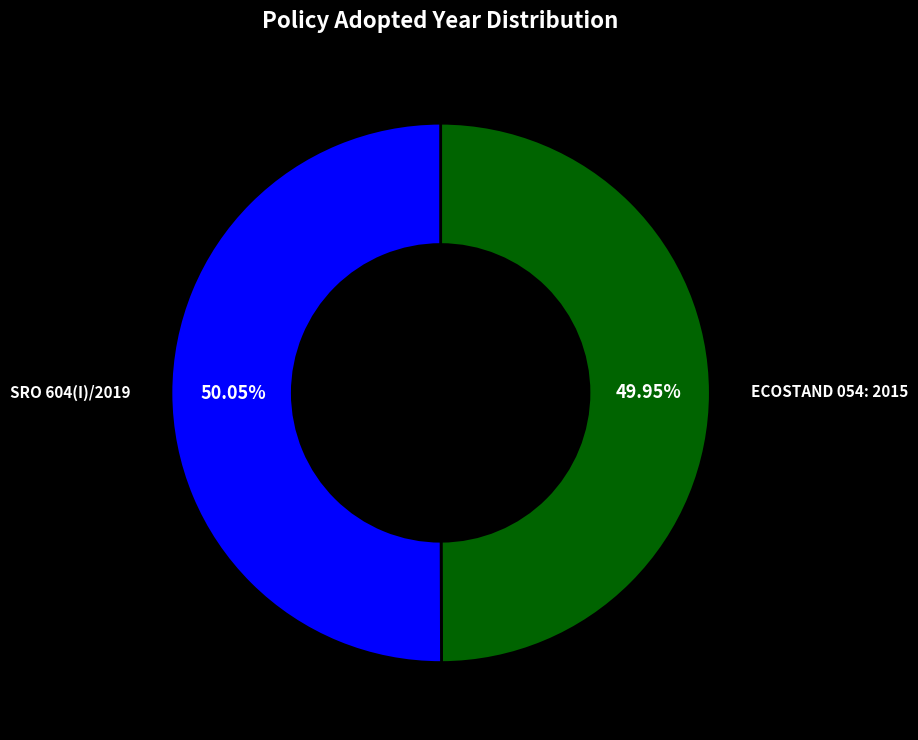

Count the number of slices in the pie.

2